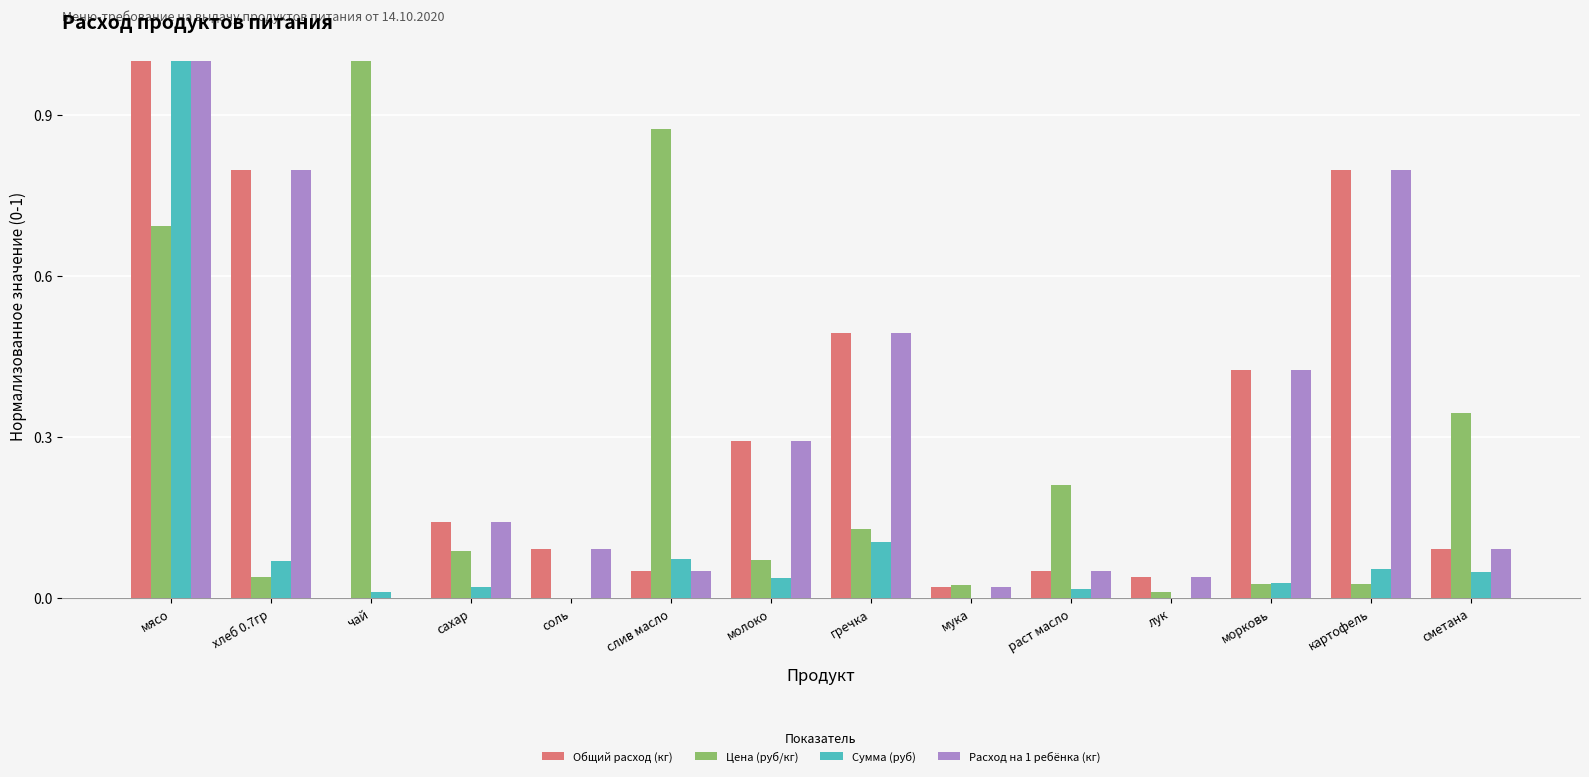

Are the bars horizontal?

No